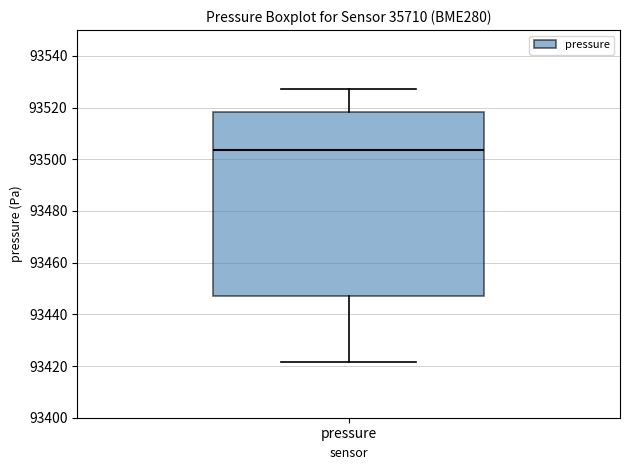

Transcribe this box plot: give where the median line is, the range the box spans, and where the two whiskers end, as read against the y-axis. The values are not printed on the chart, so give them approximately, as read against the axis.

median 93504, box 93448 to 93518, whiskers 93422 to 93528